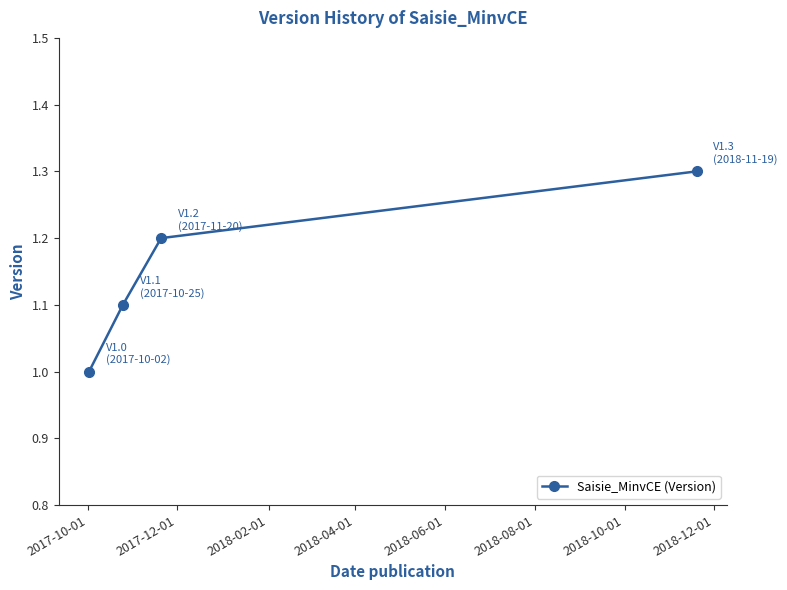

What is the sum of all values?

4.6